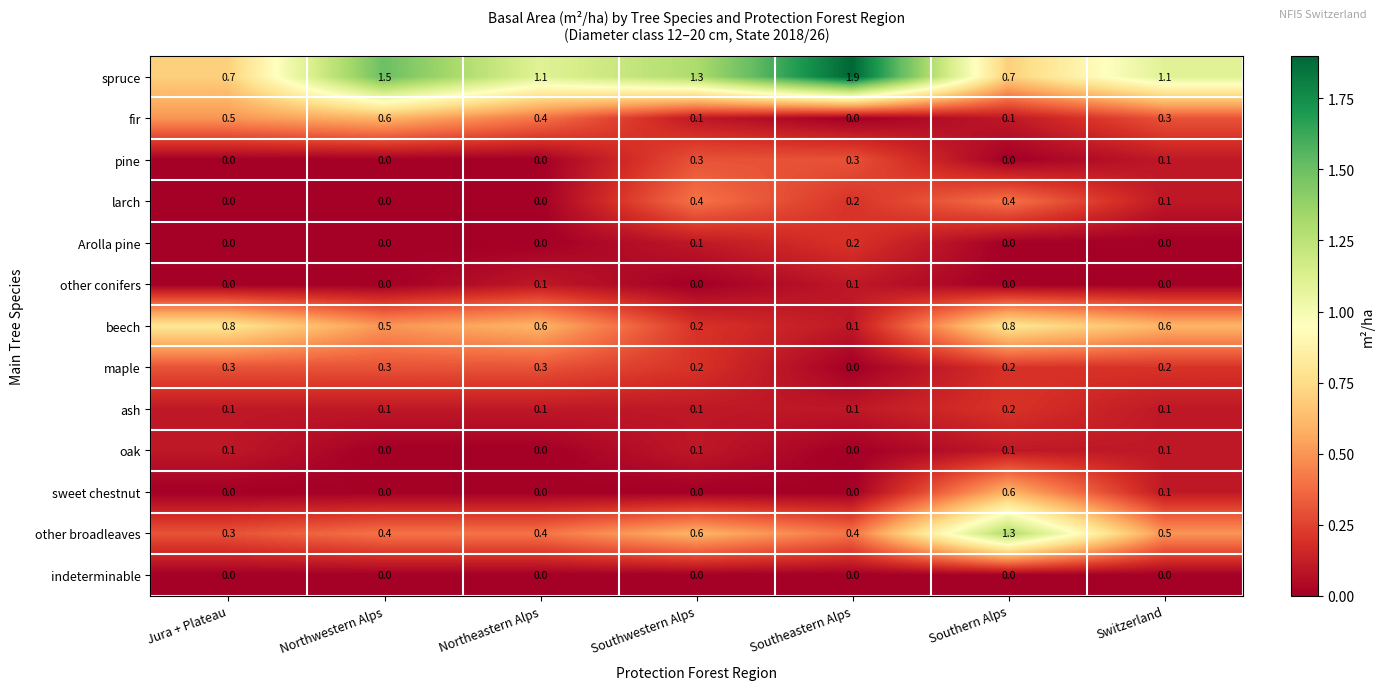

How many categories are shown in the chart?

7